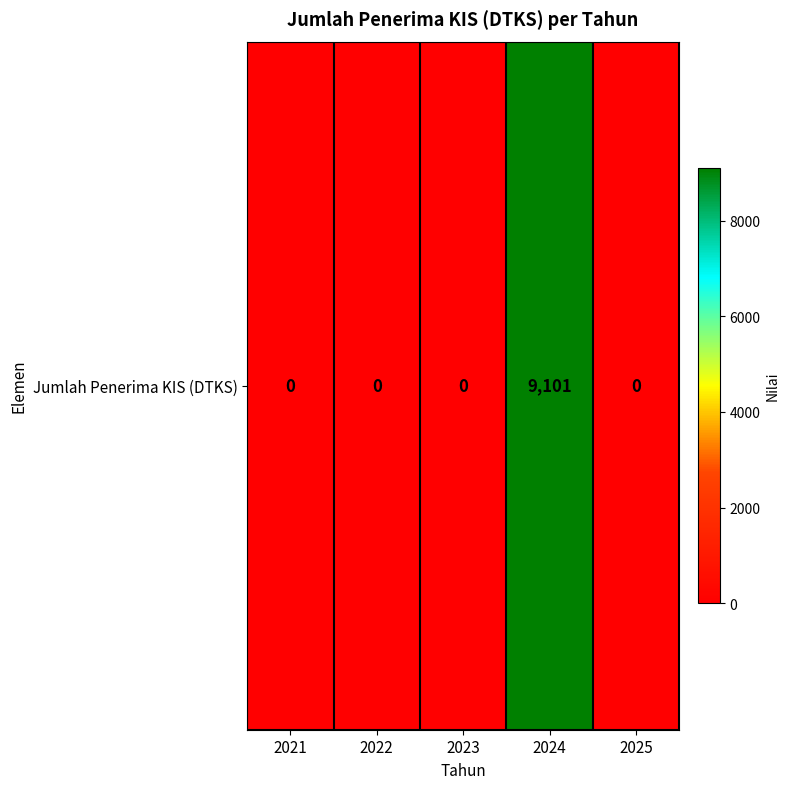

Reading right to left, extract all data points from this chart.

2025=0	2024=9101	2023=0	2022=0	2021=0